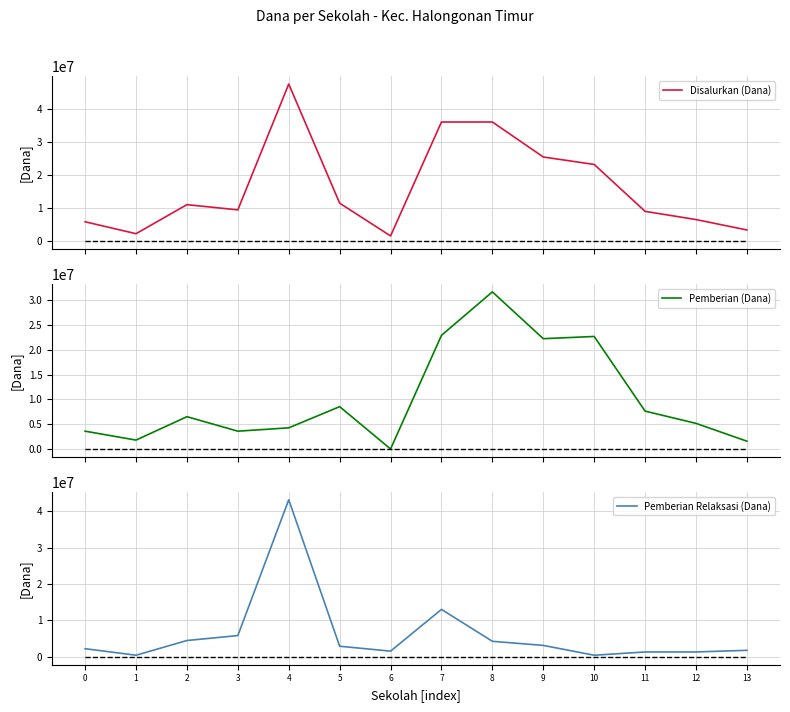

What is the total value across all series at 8?

72000000